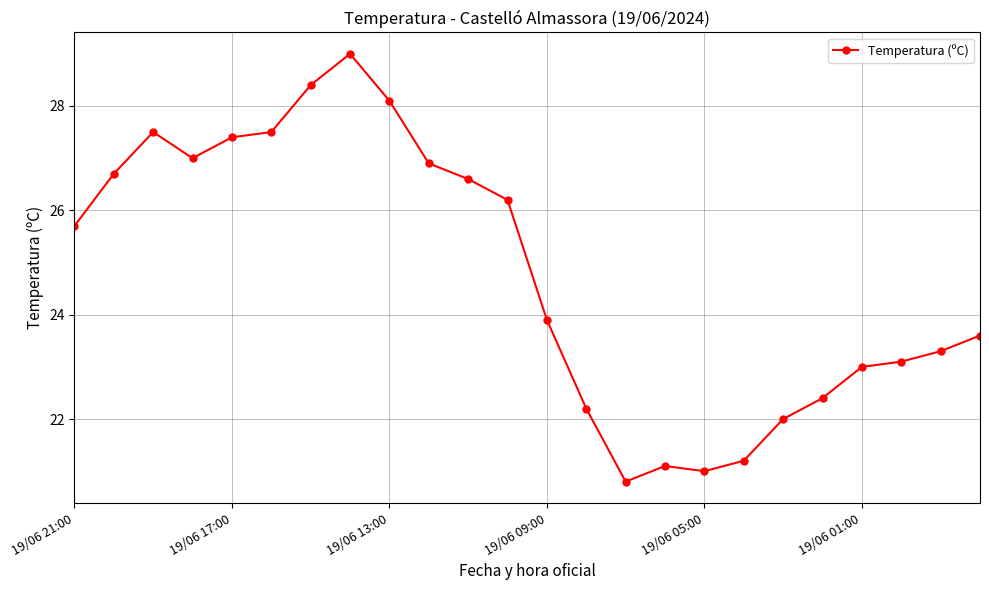

What is the sum of all values?

594.6